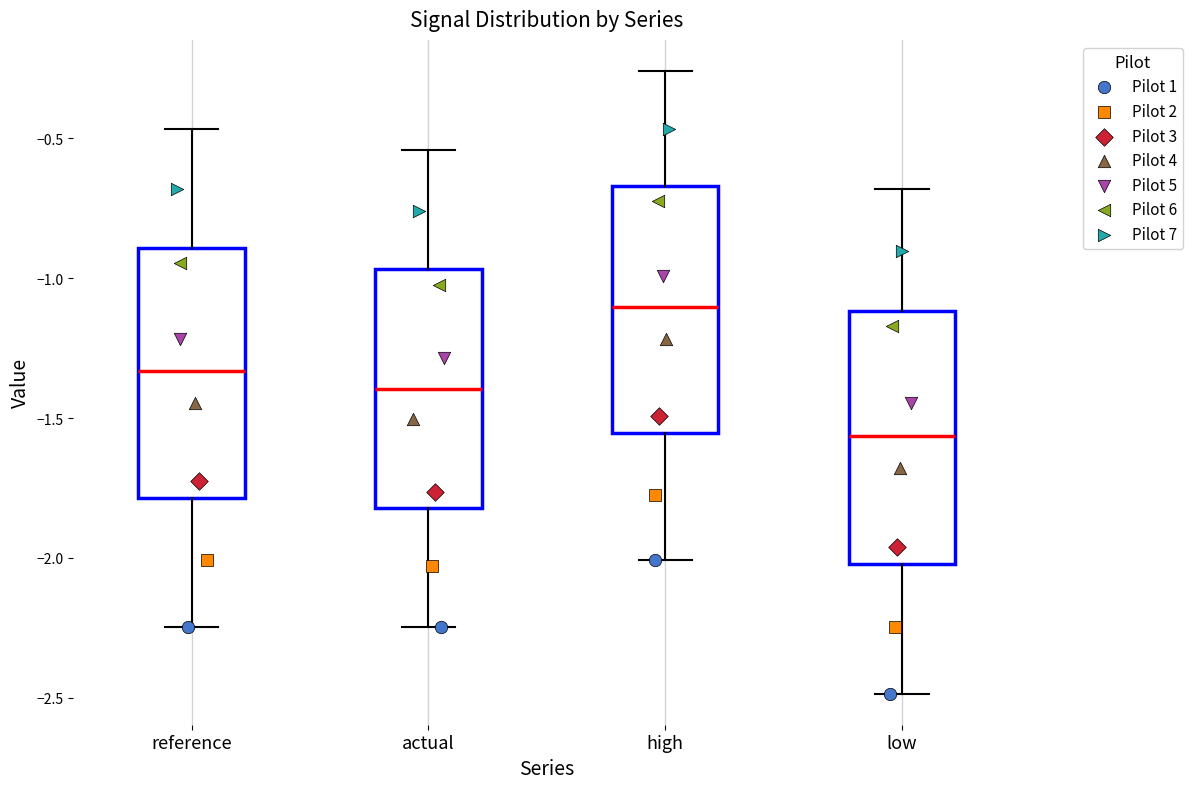

Reading left to right, transcribe this box plot: for each box, give where its median line is, the range the box spans, and where its two whiskers end, as read against the y-axis. The values are not printed on the chart, so give them approximately, as read against the axis.

reference: median -1.35, box -1.80 to -0.90, whiskers -2.25 to -0.45
actual: median -1.40, box -1.80 to -0.95, whiskers -2.25 to -0.55
high: median -1.10, box -1.55 to -0.65, whiskers -2.00 to -0.25
low: median -1.55, box -2.00 to -1.10, whiskers -2.50 to -0.70